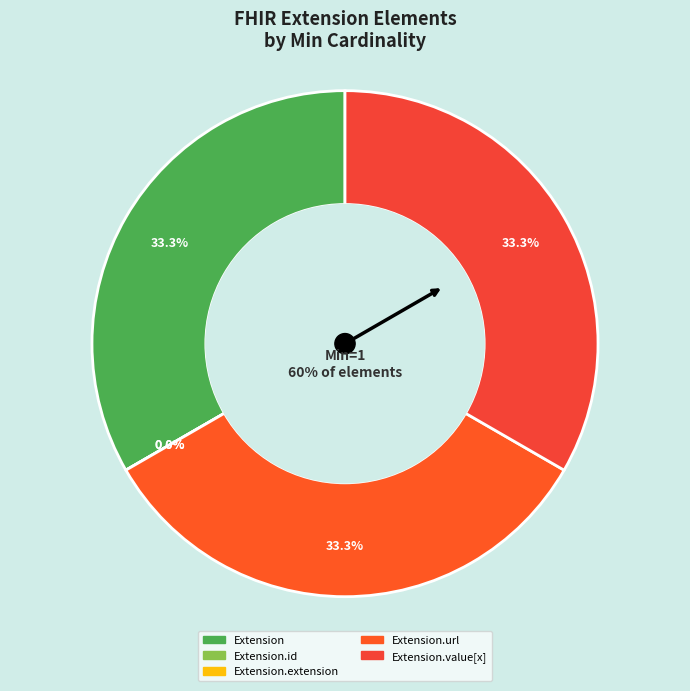

Which category has the smallest portion of the pie?

Extension.id